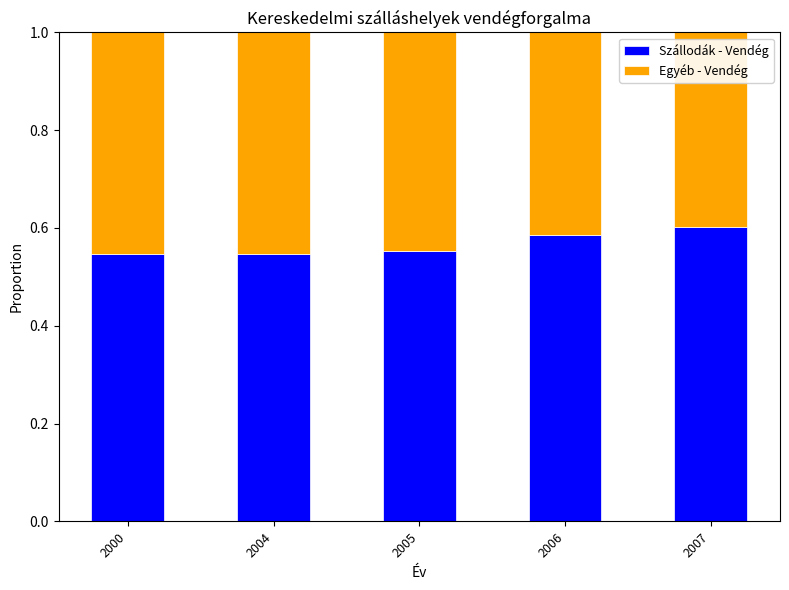

Are the bars horizontal?

No